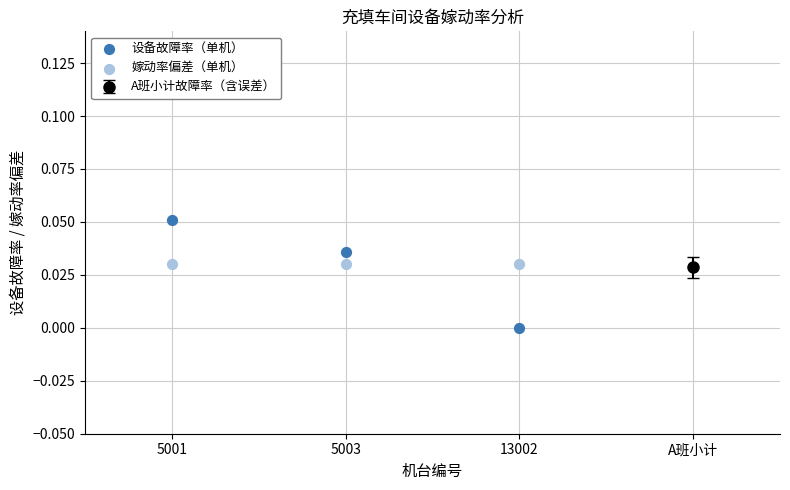

Which series reaches the maximum Y coordinate?

设备故障率（单机）